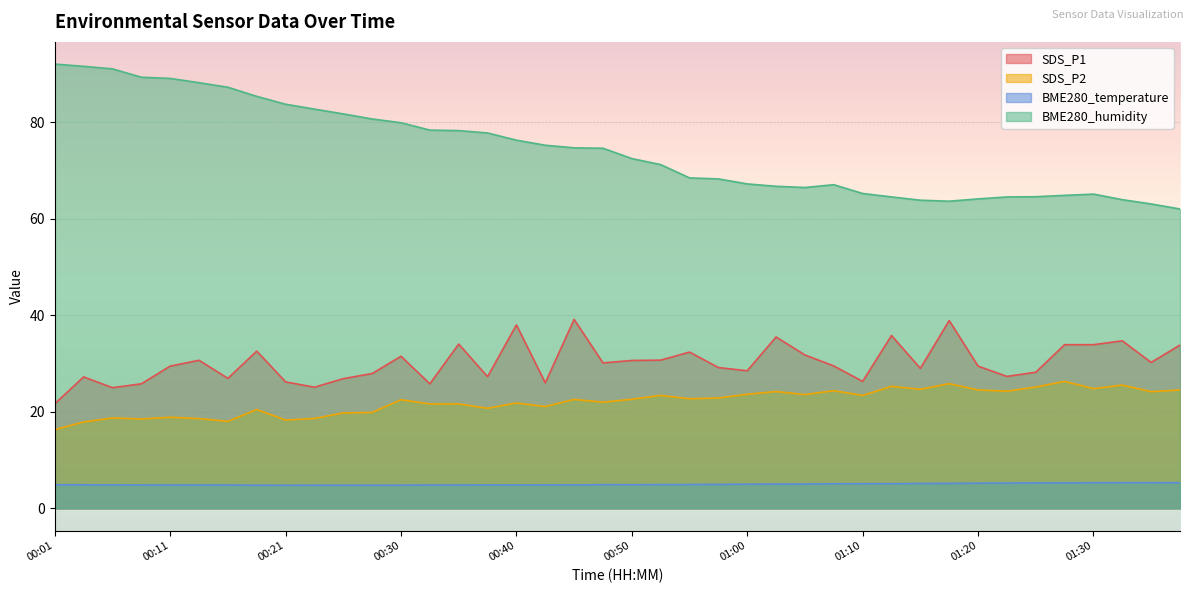

How many distinct data groups are displayed?

4